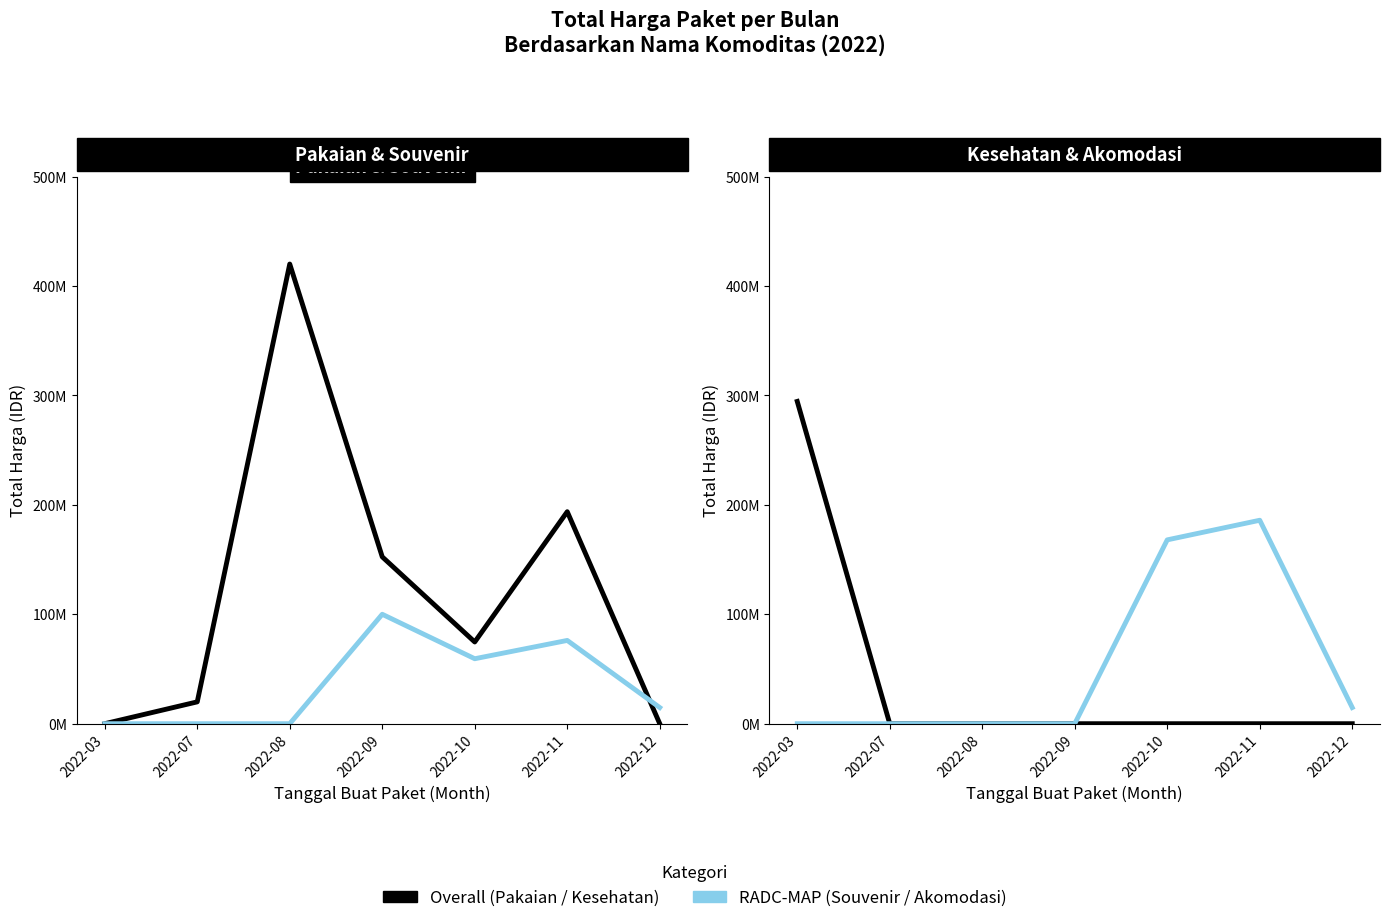

How many data points does each series have?

7